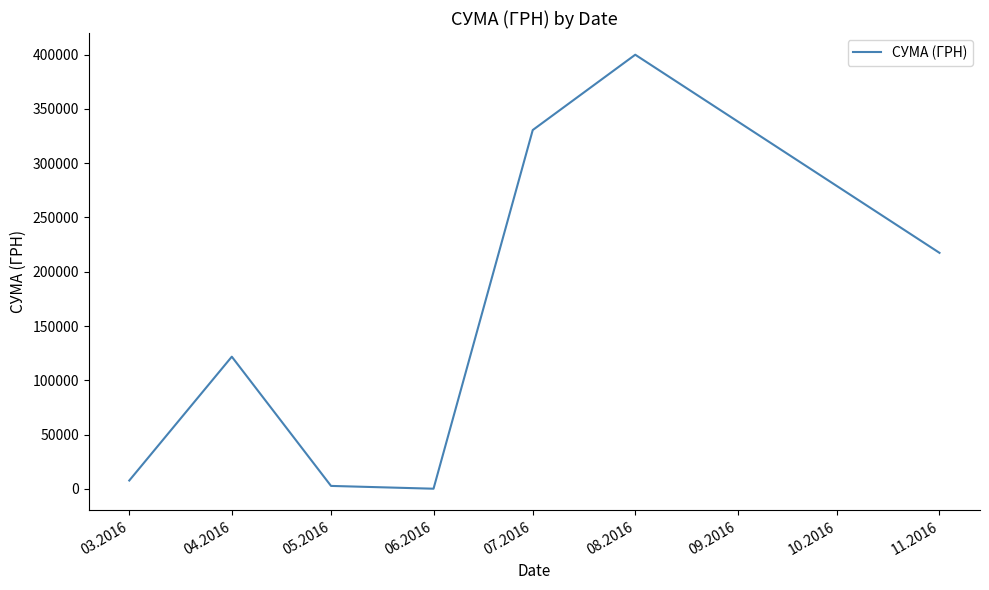

How many interior local peaks (higher than both neighbors) does the data have?

2